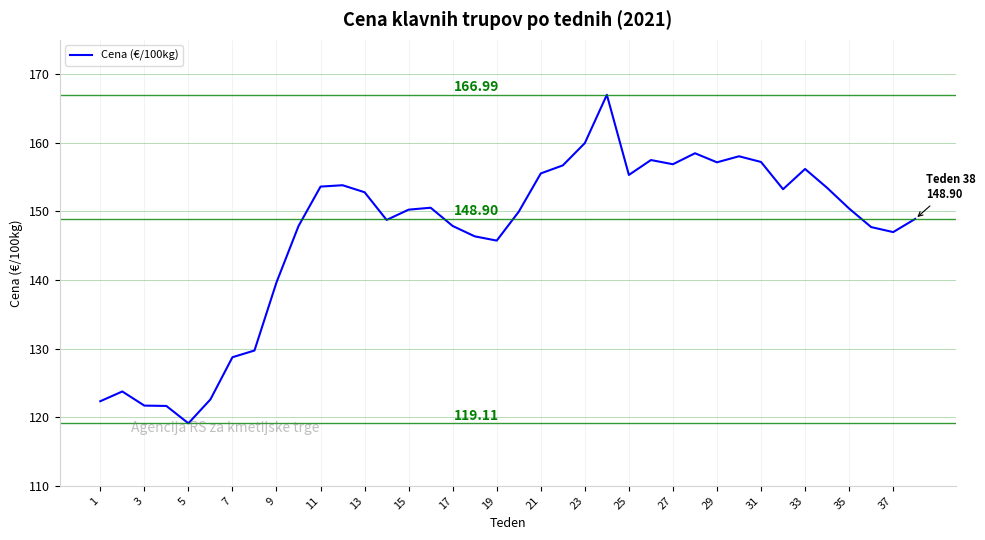

What is the difference between the maximum and minimum values?

47.9